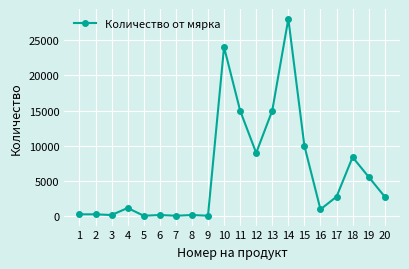

Read the value at 6, to the nearest 50.

200